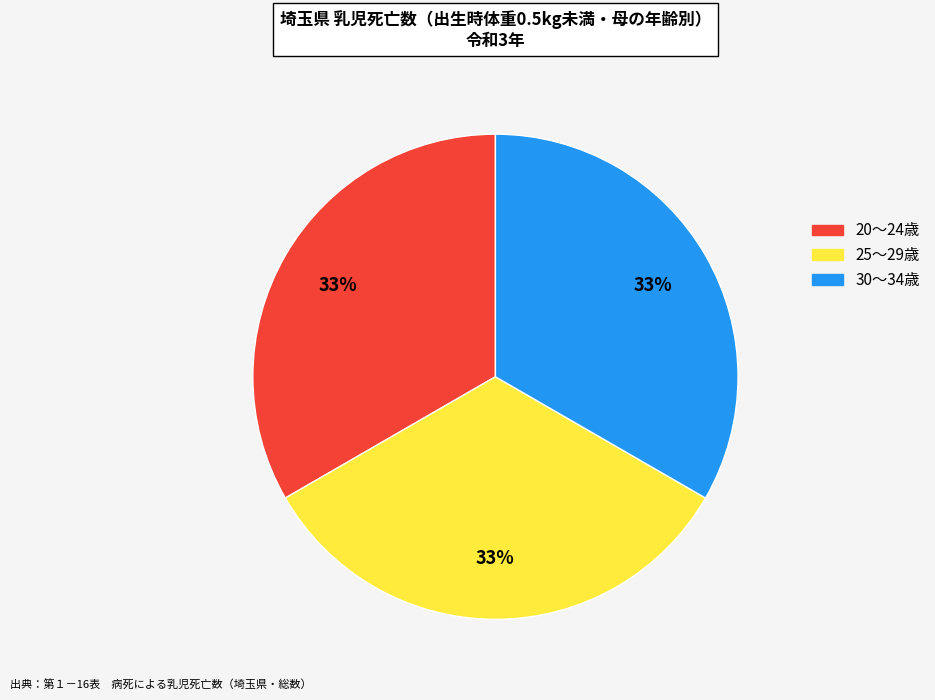

To the nearest percent, what is the average slice percentage?

33%